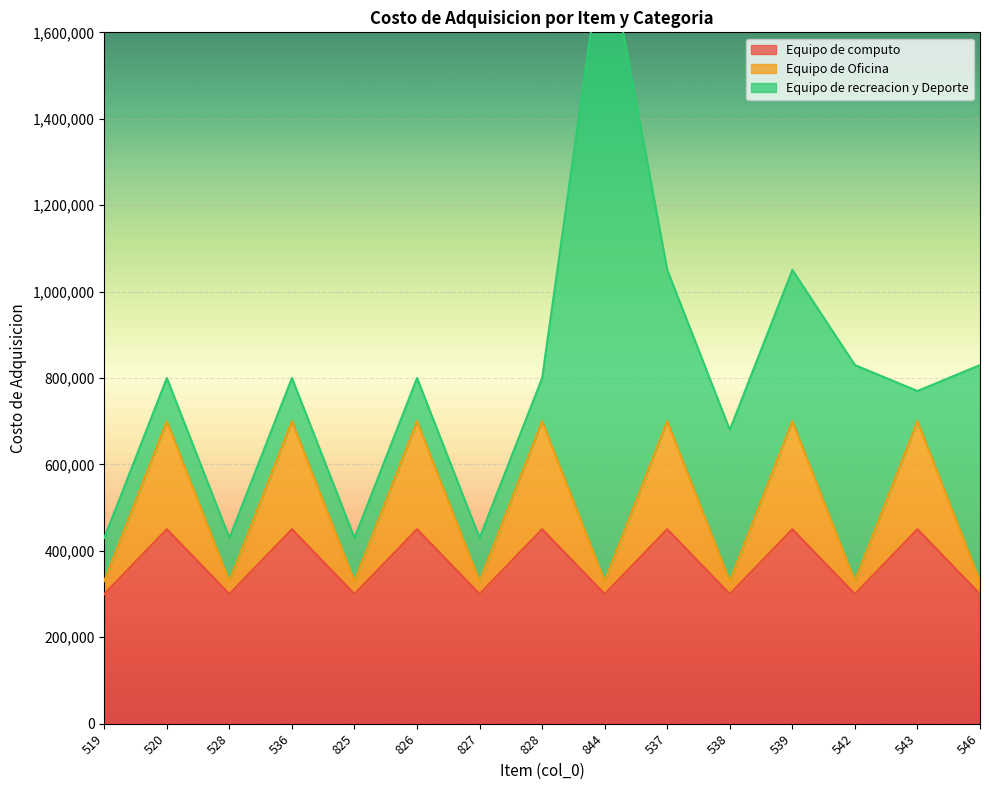

What is the value of the Equipo de Oficina point at the 7th from the left?

330000